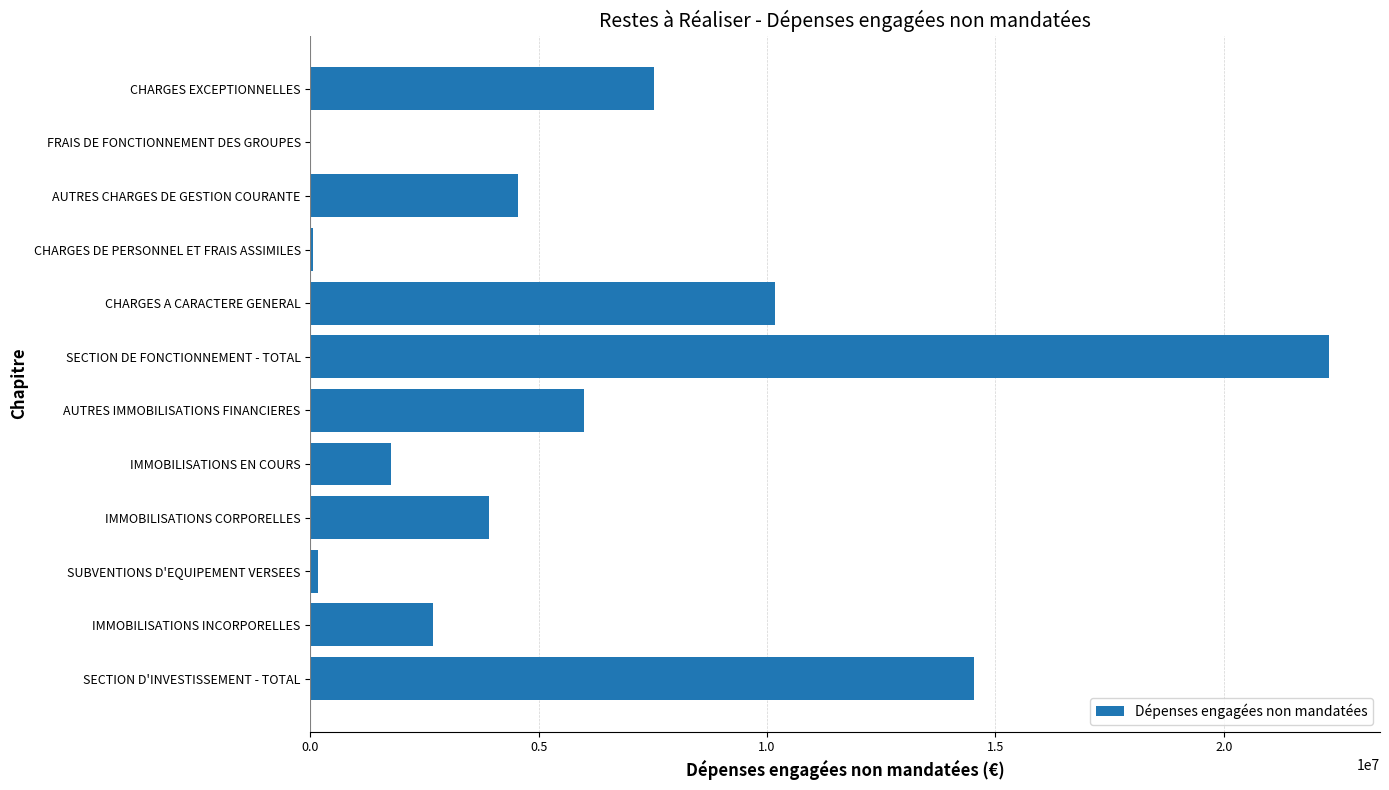

Are the bars grouped side by side (vs. stacked)?

No